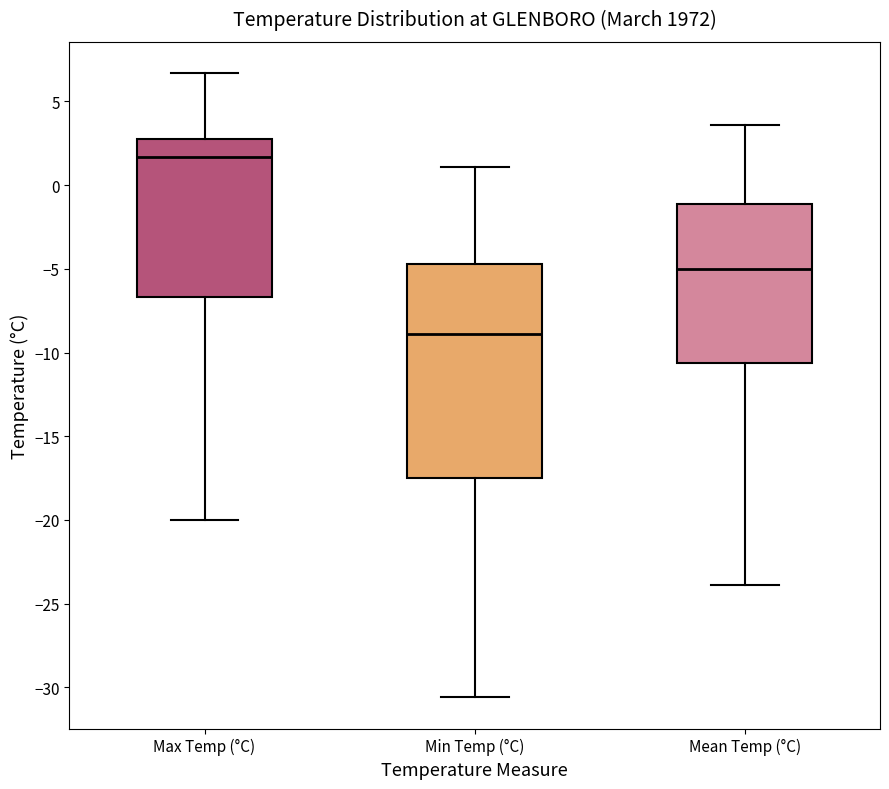

Reading left to right, transcribe this box plot: for each box, give where its median line is, the range the box spans, and where its two whiskers end, as read against the y-axis. The values are not printed on the chart, so give them approximately, as read against the axis.

Max Temp (°C): median 1.5, box -6.5 to 3.0, whiskers -20.0 to 6.5
Min Temp (°C): median -9.0, box -17.5 to -4.5, whiskers -30.5 to 1.0
Mean Temp (°C): median -5.0, box -10.5 to -1.0, whiskers -24.0 to 3.5